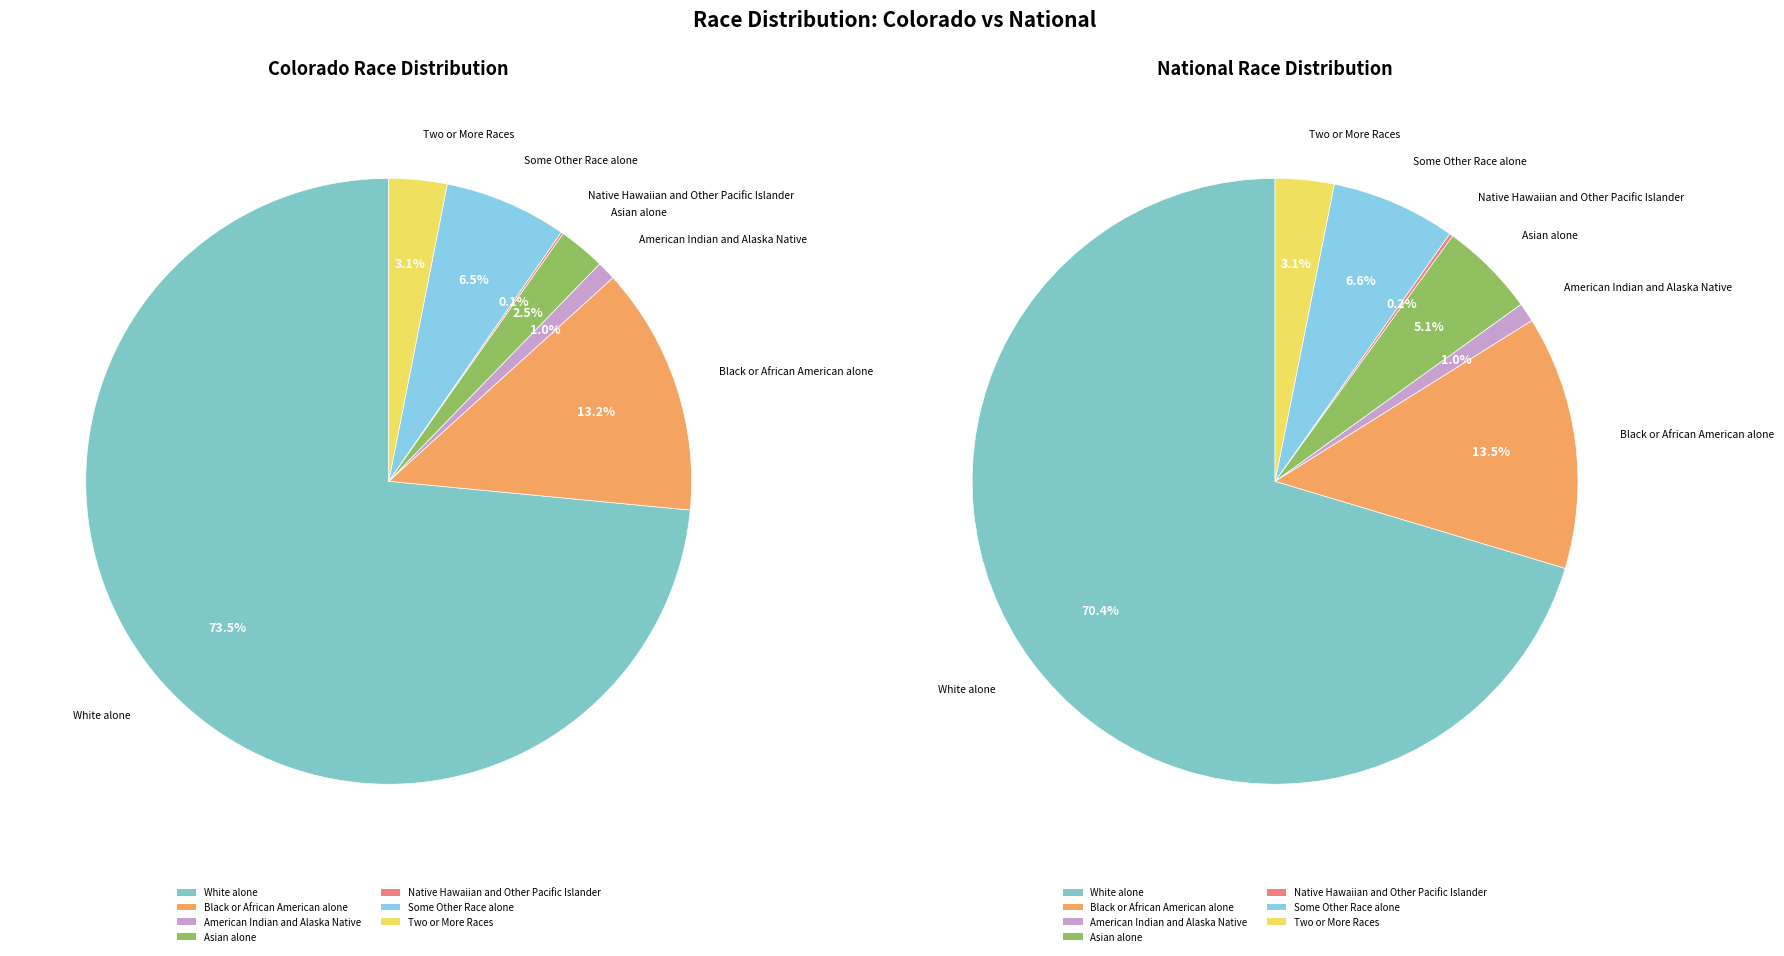

To the nearest percent, what is the difference between the Two or More Races and White alone slice percentages?

67%